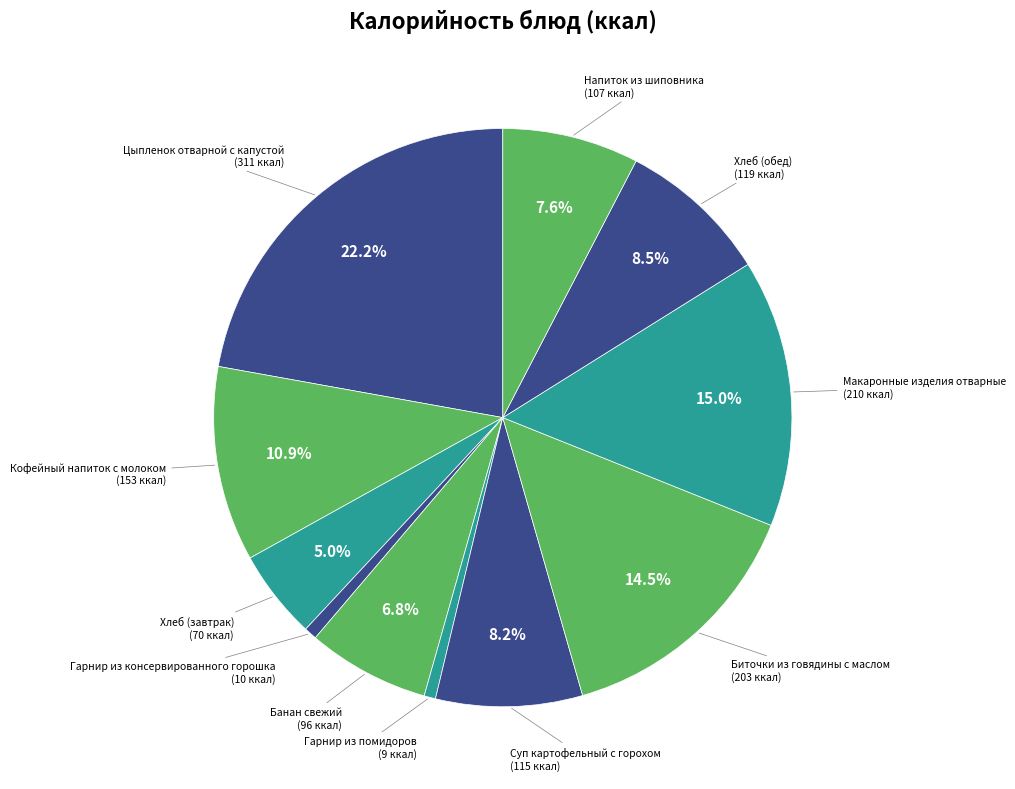

Between Гарнир из консервированного горошка and Суп картофельный с горохом, which is larger?

Суп картофельный с горохом